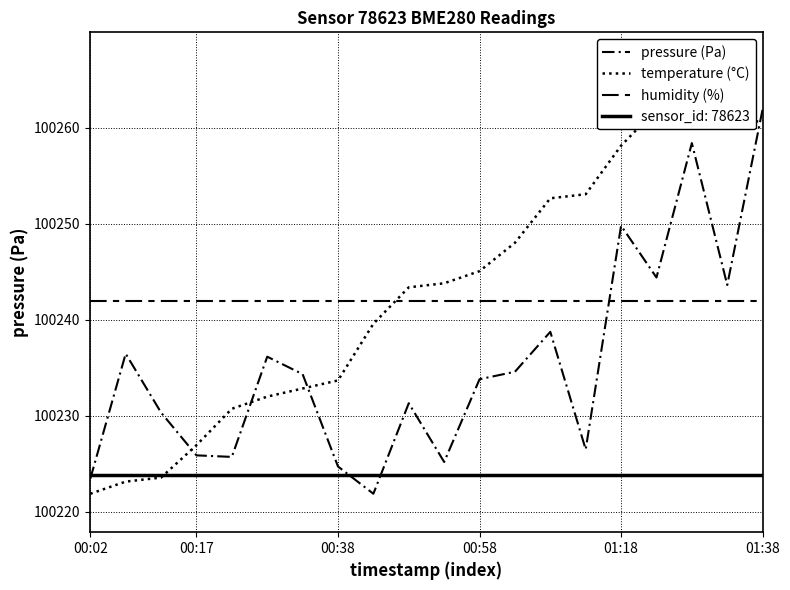

Is this an area chart (filled region under the line)?

No